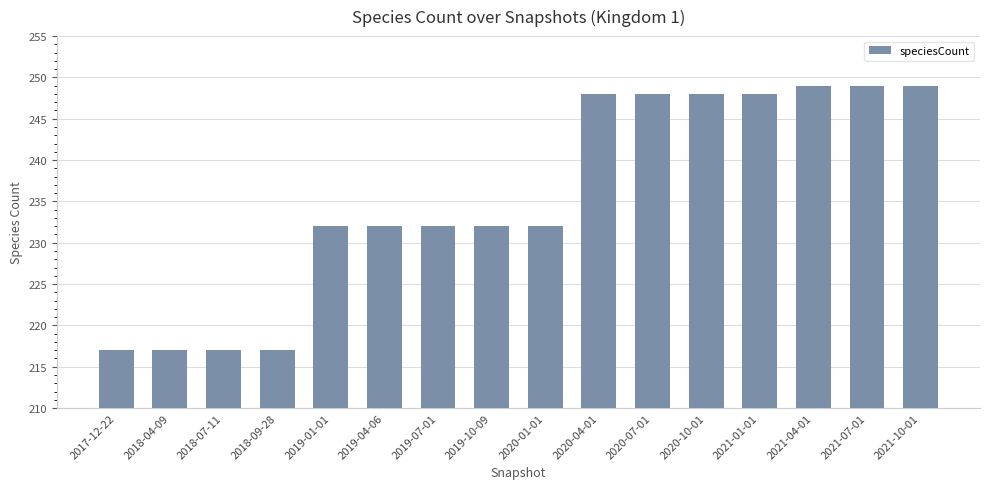

What is the greatest value displayed?

249